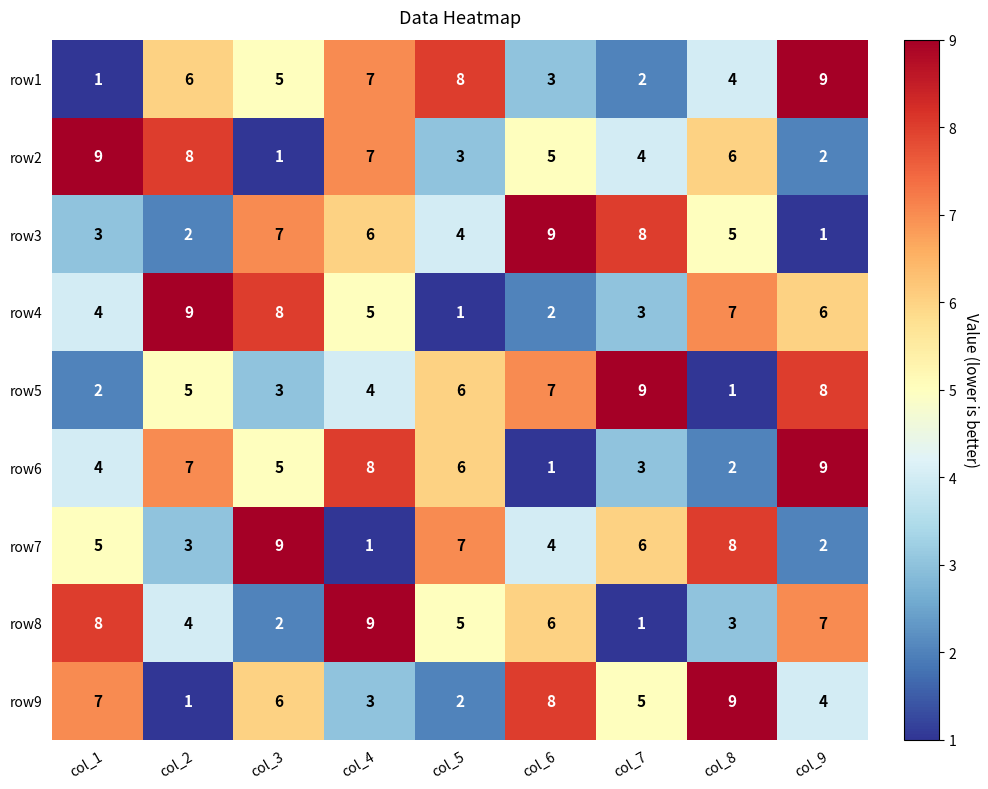

What is the maximum value for row9?

9